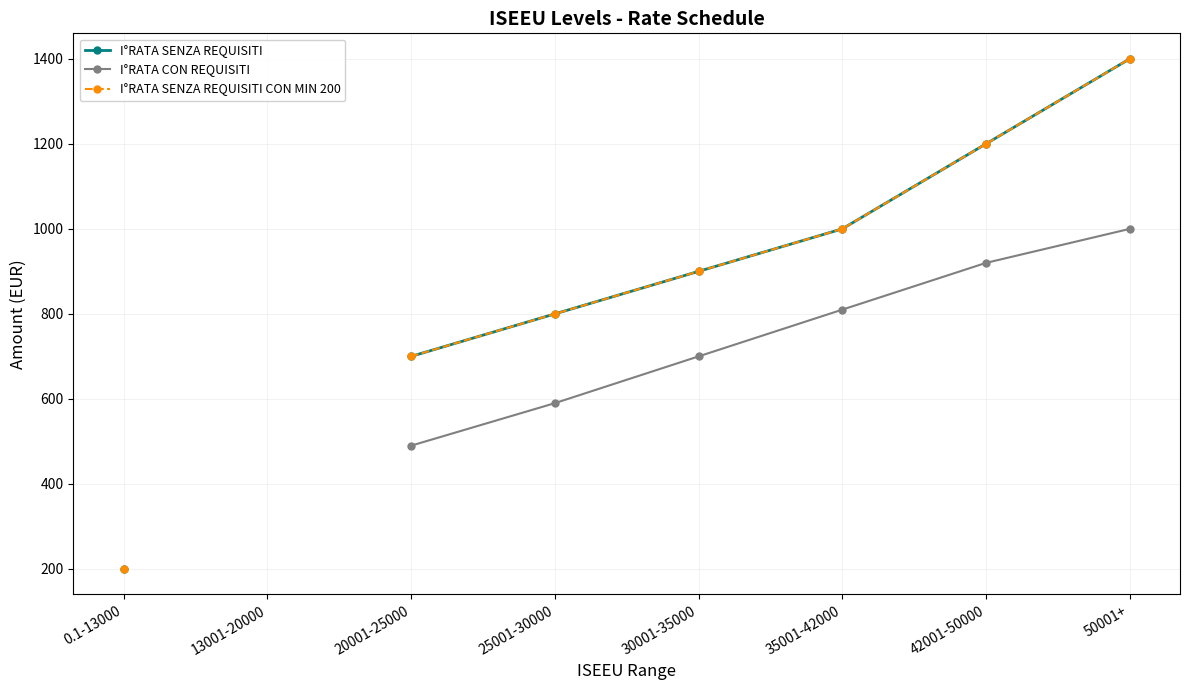

True or false: I°RATA SENZA REQUISITI and I°RATA CON REQUISITI cross at least once.

False